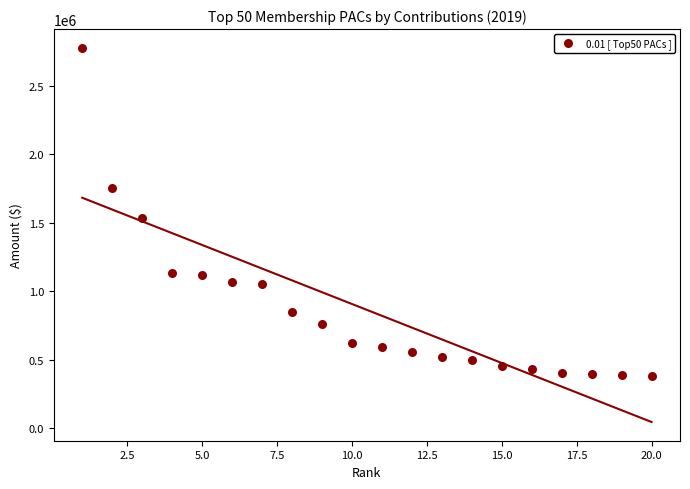

What Y value in the scatter plot is closest to 1577524?

1533000.0